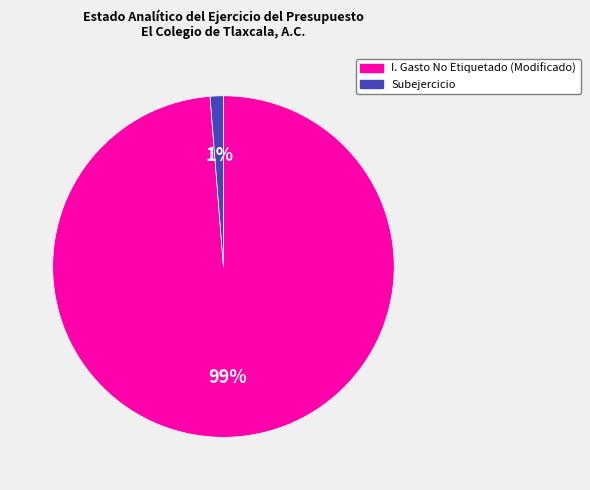

How many segments does this pie chart have?

2